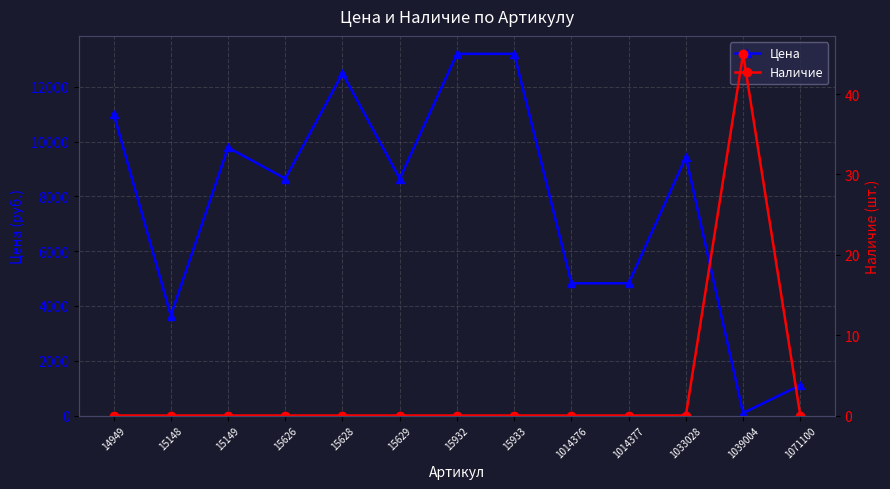

Between 15148 and 1071100, which is larger?

15148